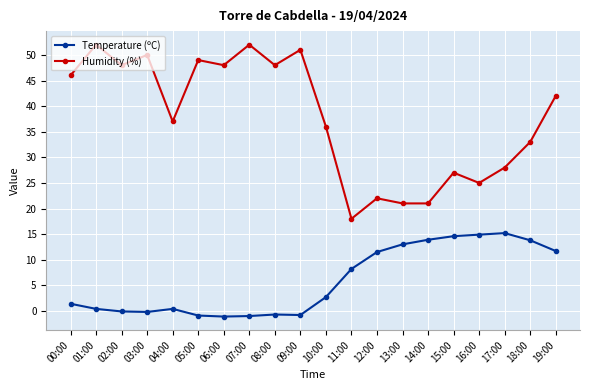

True or false: Temperature (ºC) and Humidity (%) cross at least once.

False